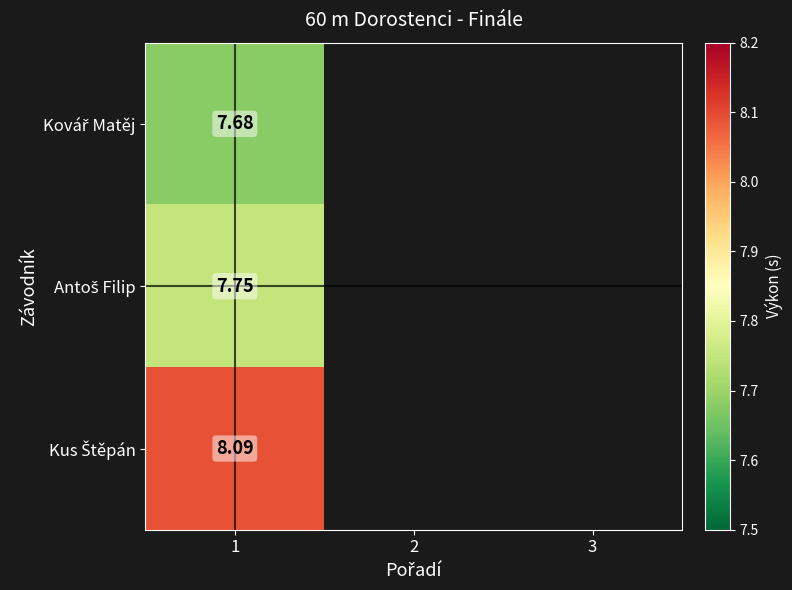

Between 2 and 3, which is larger?

3